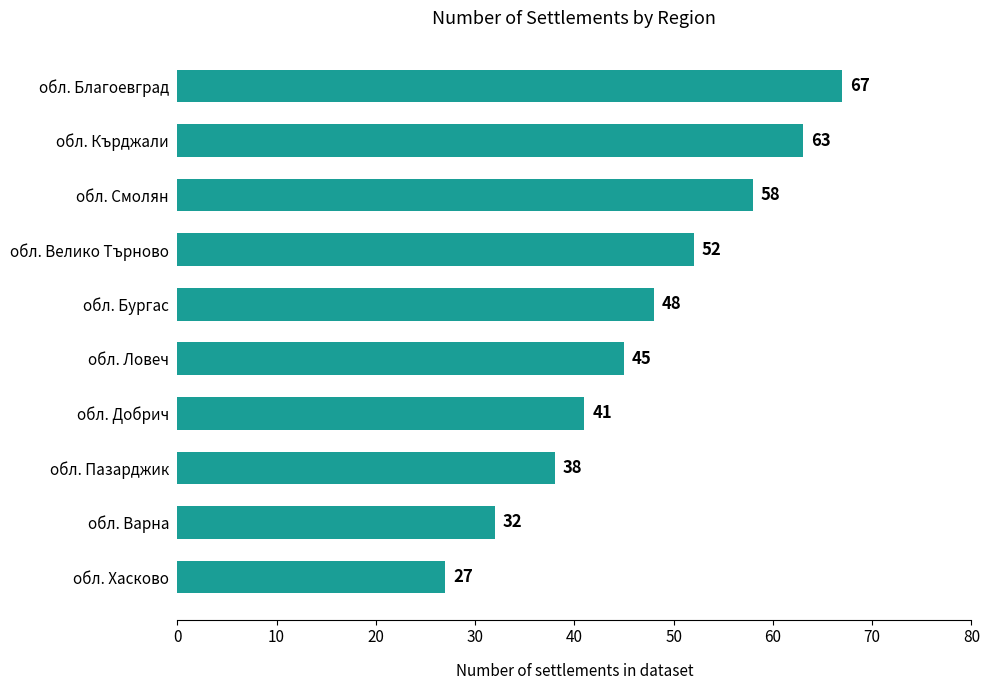

Is it true that the value at обл. Хасково is 19?

False